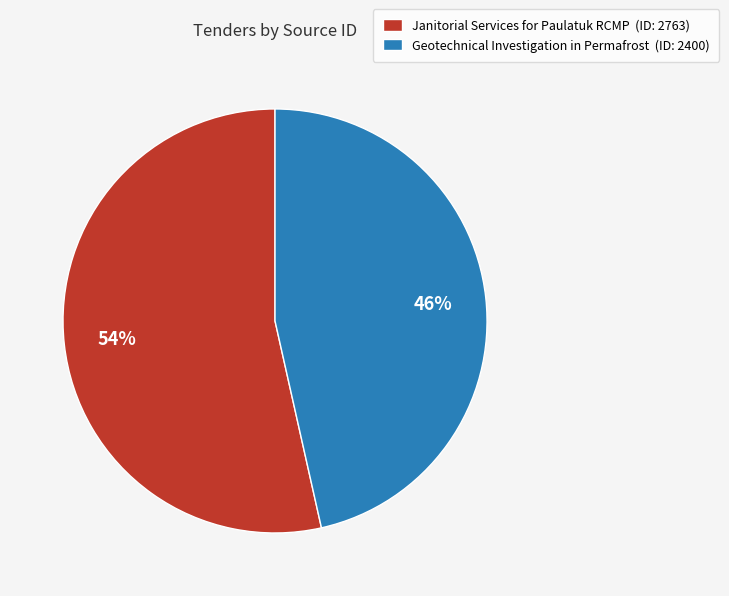

How many segments does this pie chart have?

2